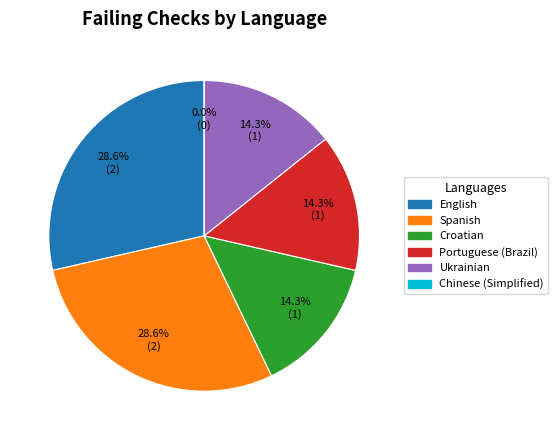

To the nearest percent, what is the combined percentage of Ukrainian and Chinese (Simplified)?

14%